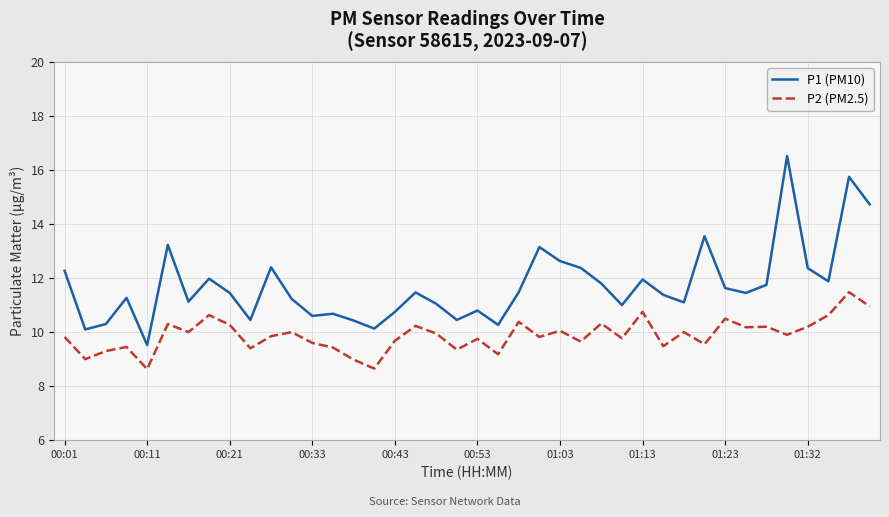

True or false: P2 (PM2.5) and P1 (PM10) intersect in this chart.

False